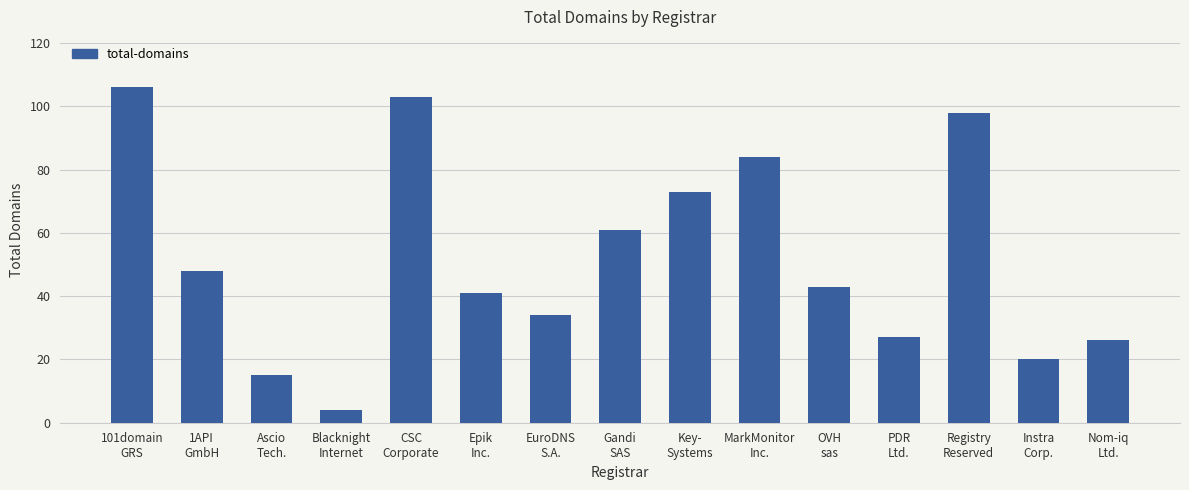

How many bars are there in total?

15